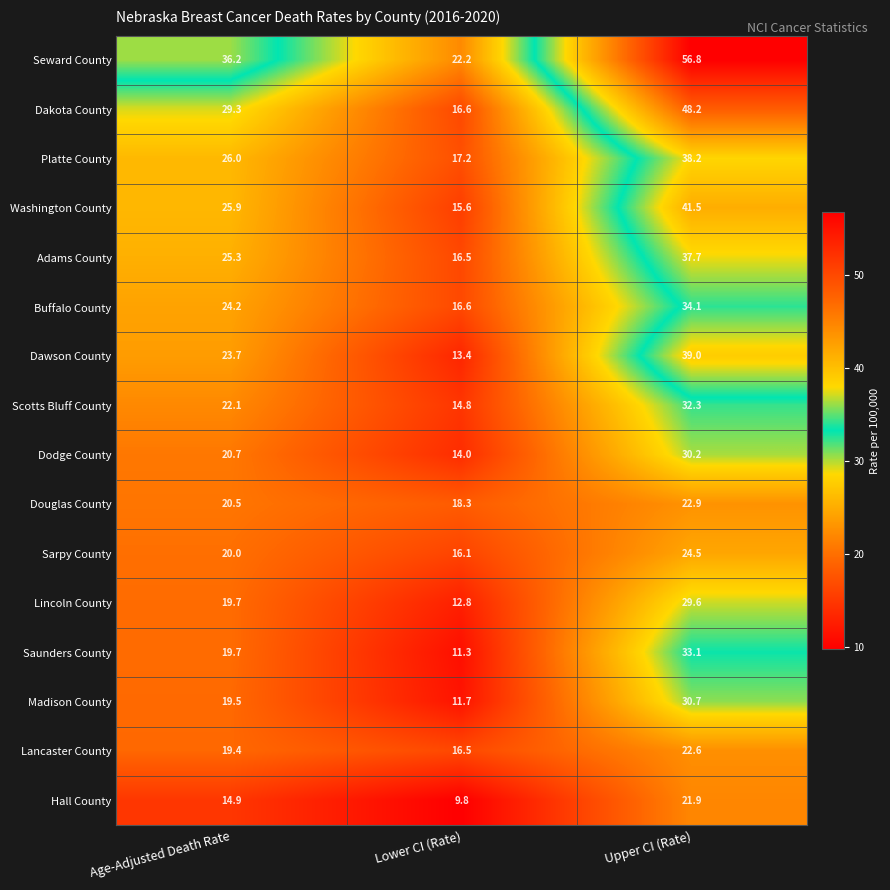

Is it true that Madison County equals 2.6 at Lower CI (Rate)?

False